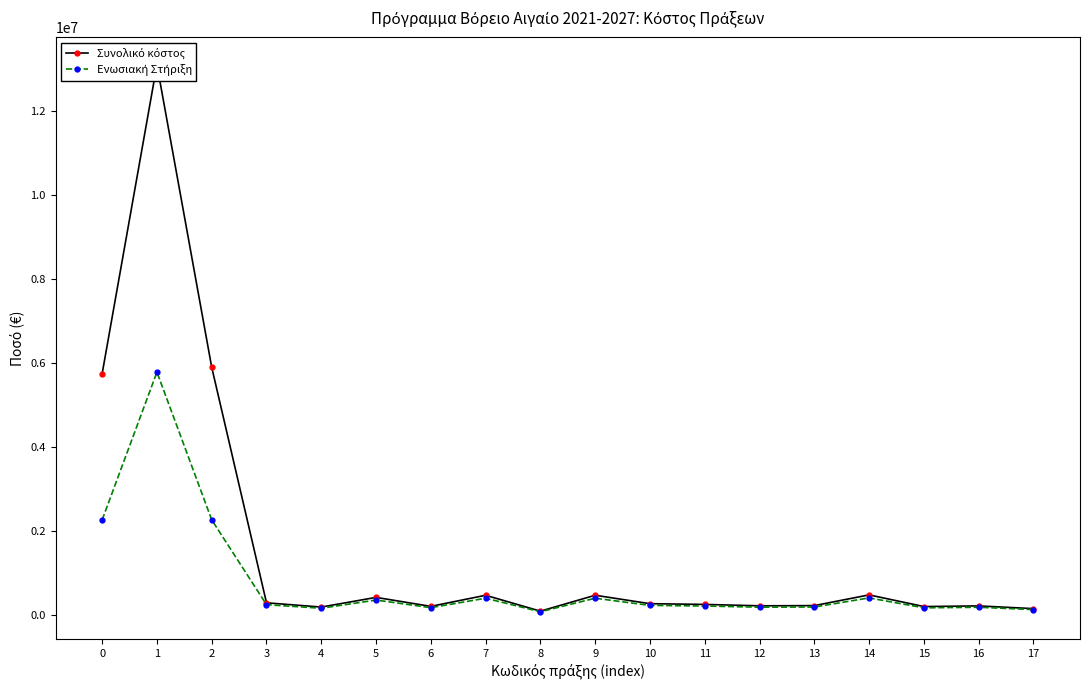

What are all the series names shown in the legend?

Συνολικό κόστος, Ενωσιακή Στήριξη